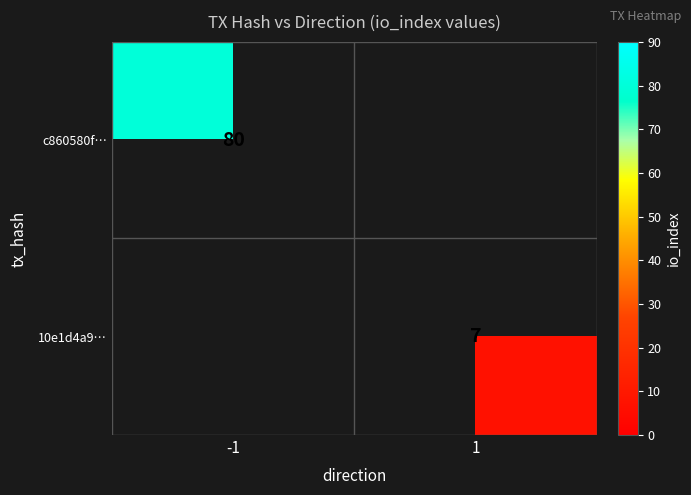

The 10e1d4a9… series shows 7 at 1. True or false?

True